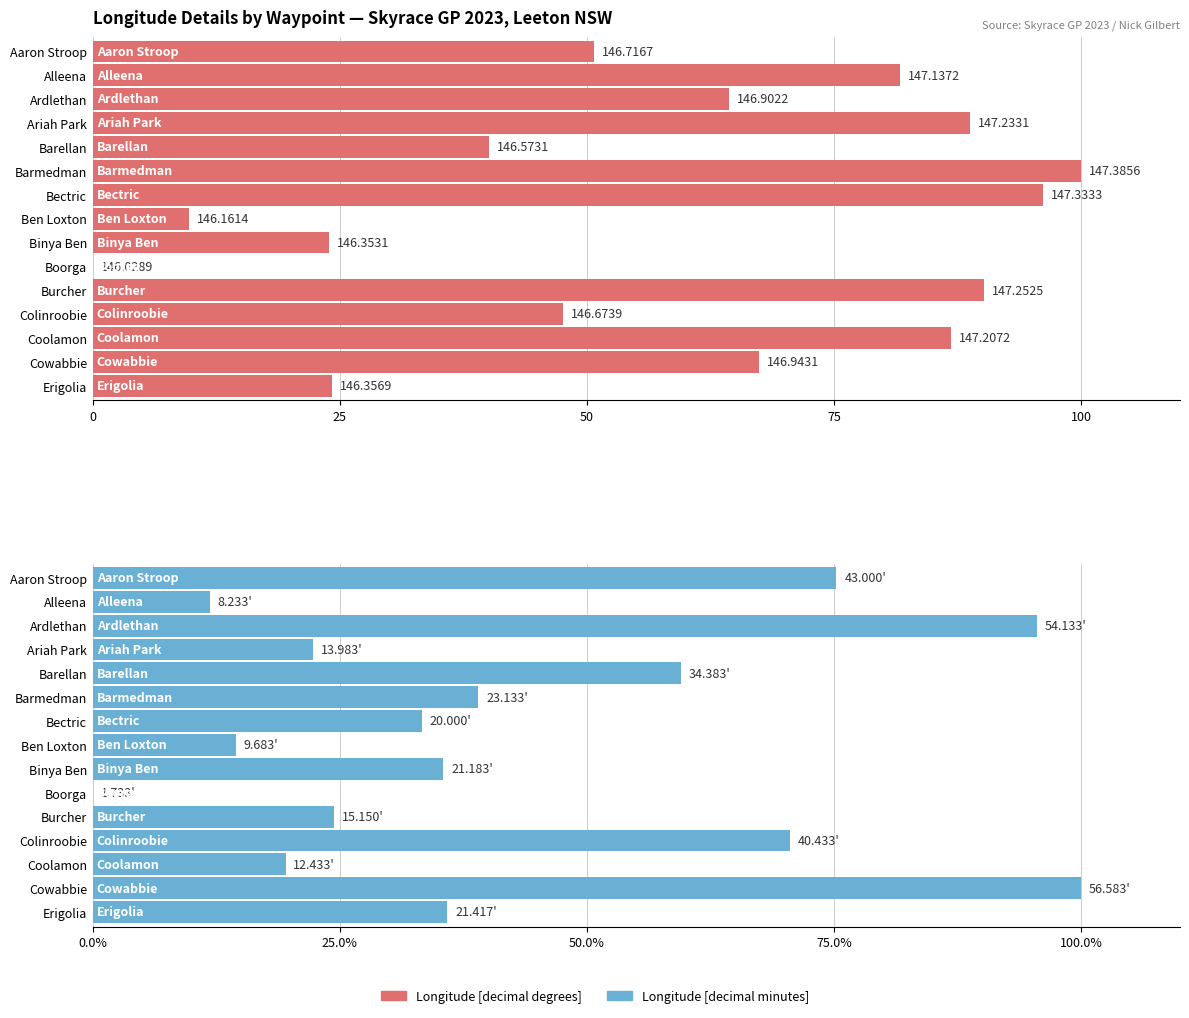

At which category does the chart reach its peak across all series?

Barmedman